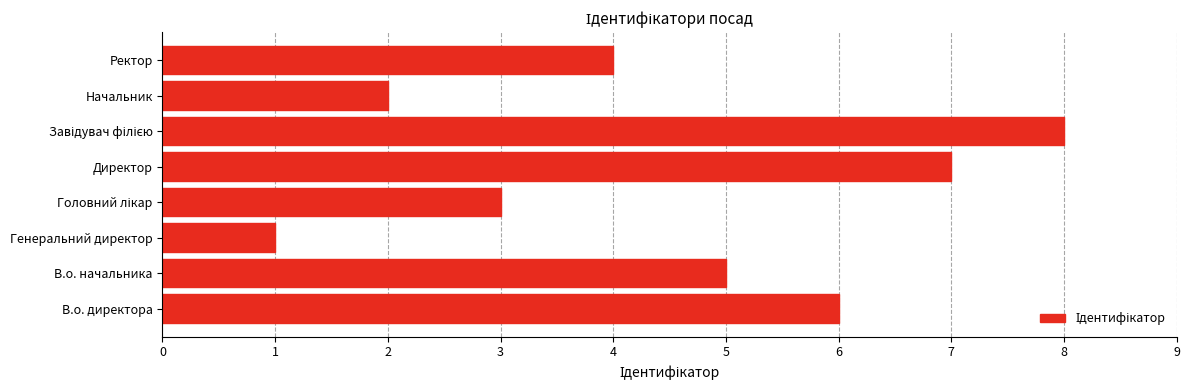

Reading bottom to top, extract all data points from this chart.

6	5	1	3	7	8	2	4